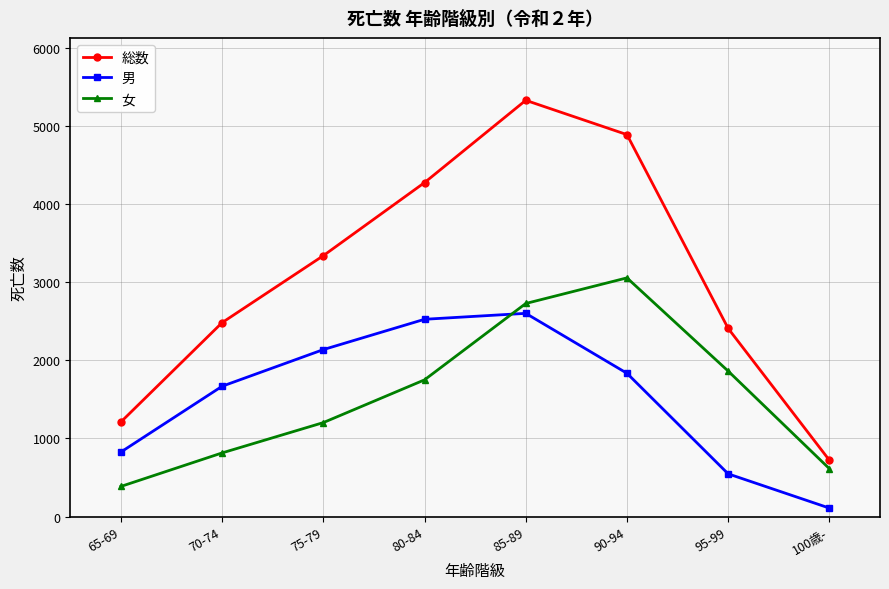

What is the label of the 1st point from the left?

65-69